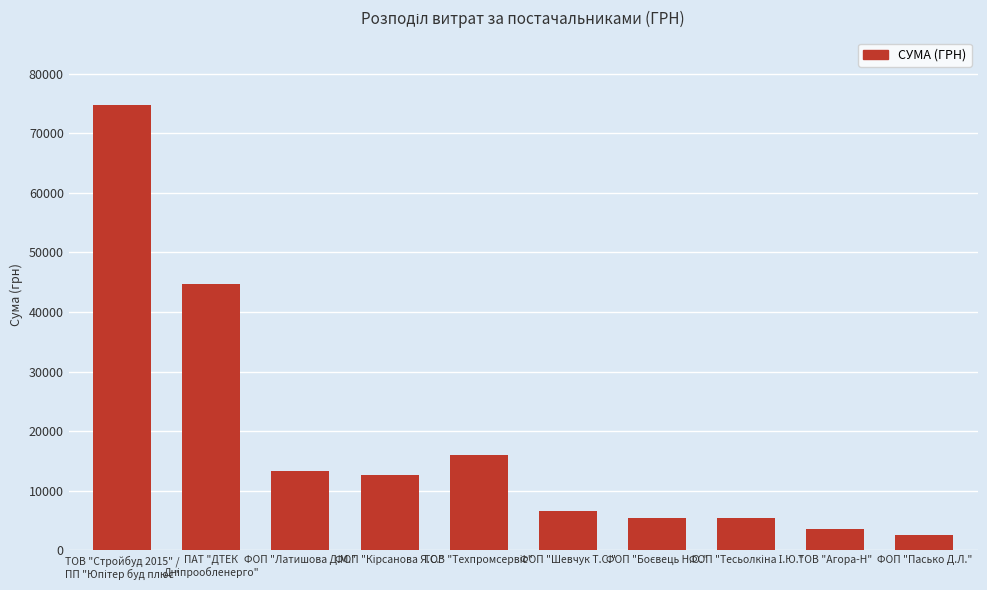

What is the ratio of the value at ФОП "Латишова Д.М." to the value at ФОП "Пасько Д.Л."?

5.3